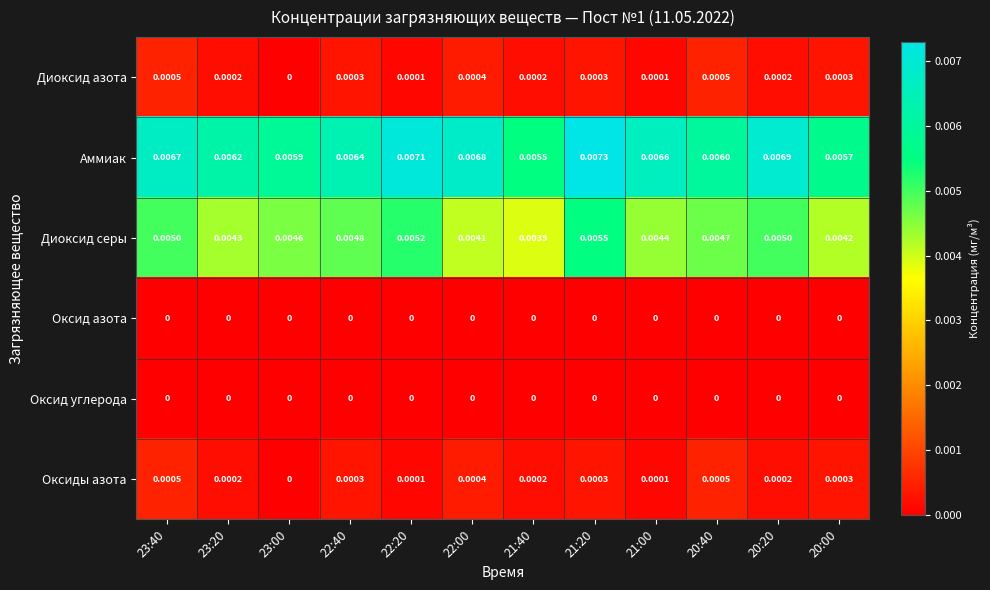

Count the number of data series in this chart.

6